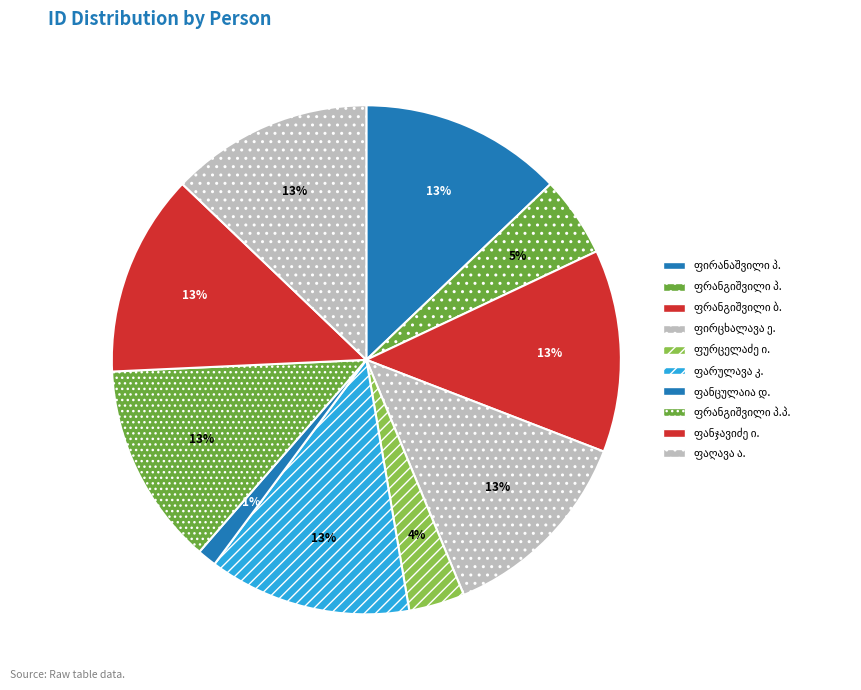

To the nearest percent, what is the combined percentage of პავლე იოსების ძე ფირანაშვილი and ერმილე ნიკოლოზის ძე ფირცხალავა?

26%